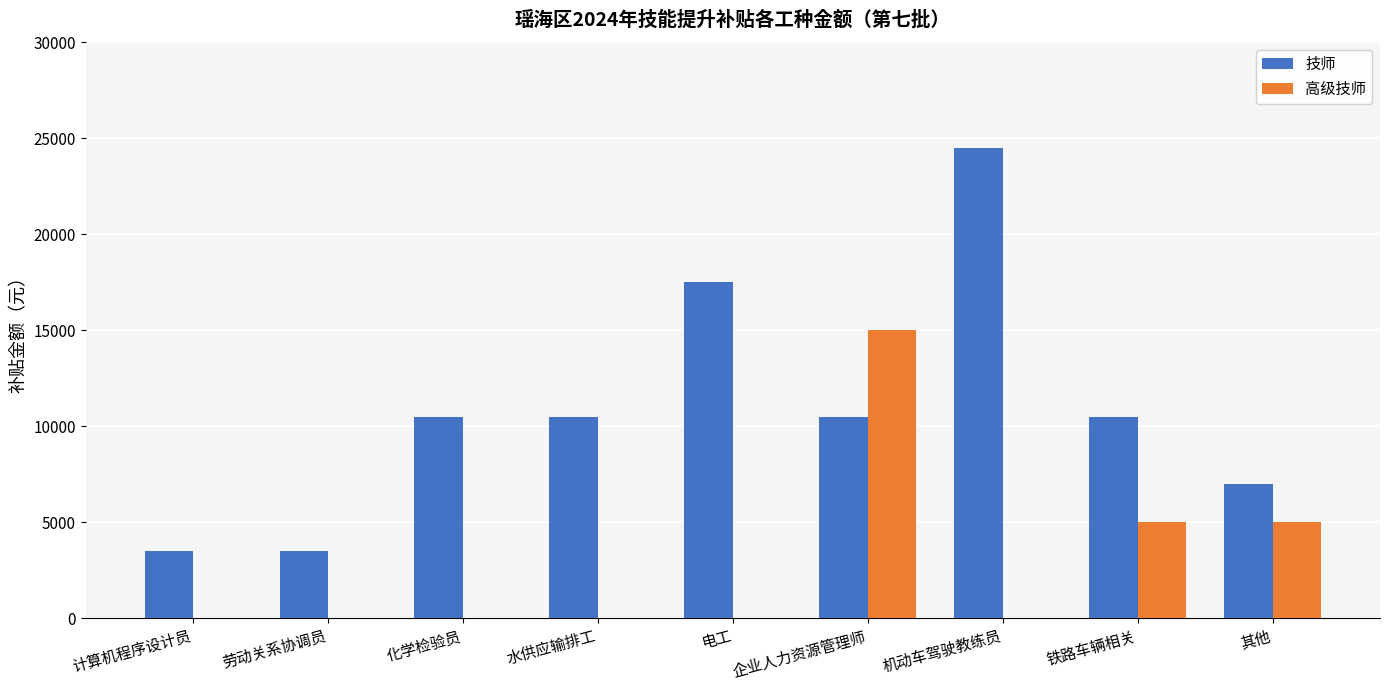

The value of 高级技师 at 企业人力资源管理师 is 15000. True or false?

True